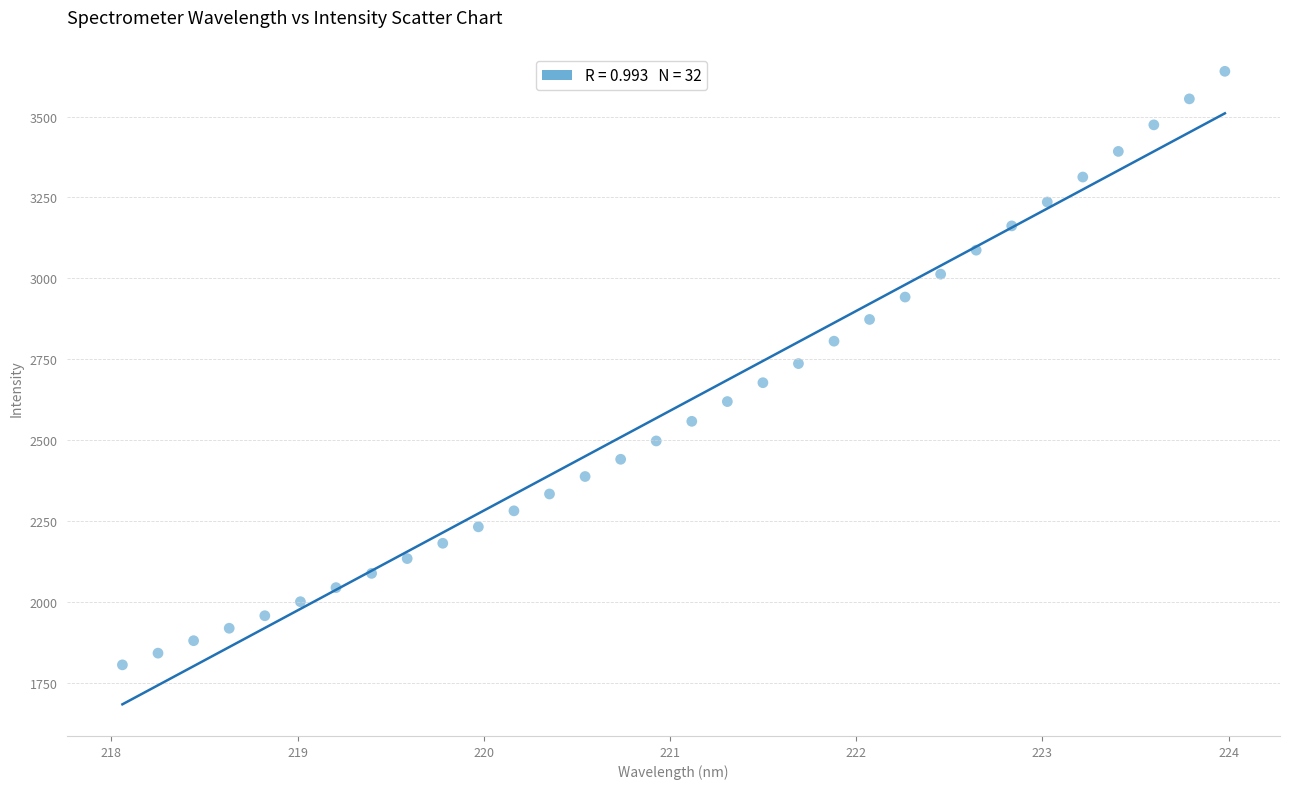

What is the range of Y values (max minus min)?

1835.1